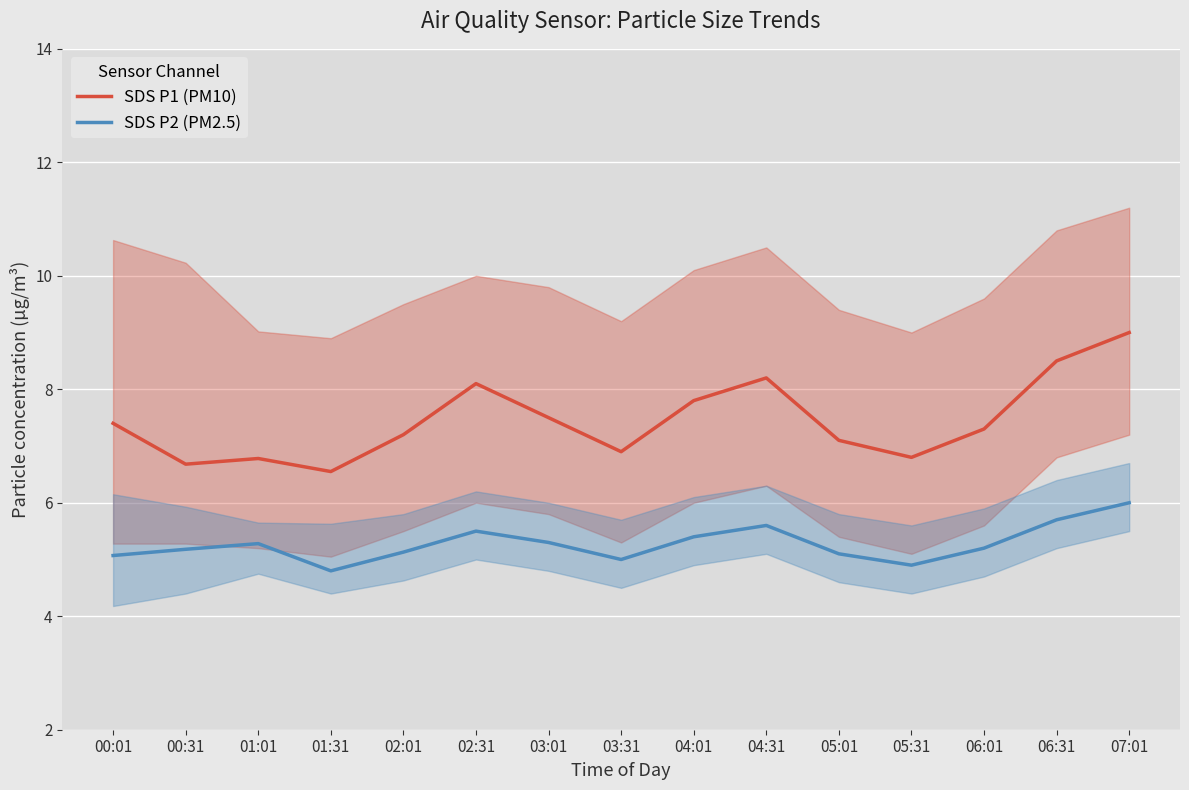

What is the label of the 14th point from the left?

06:31